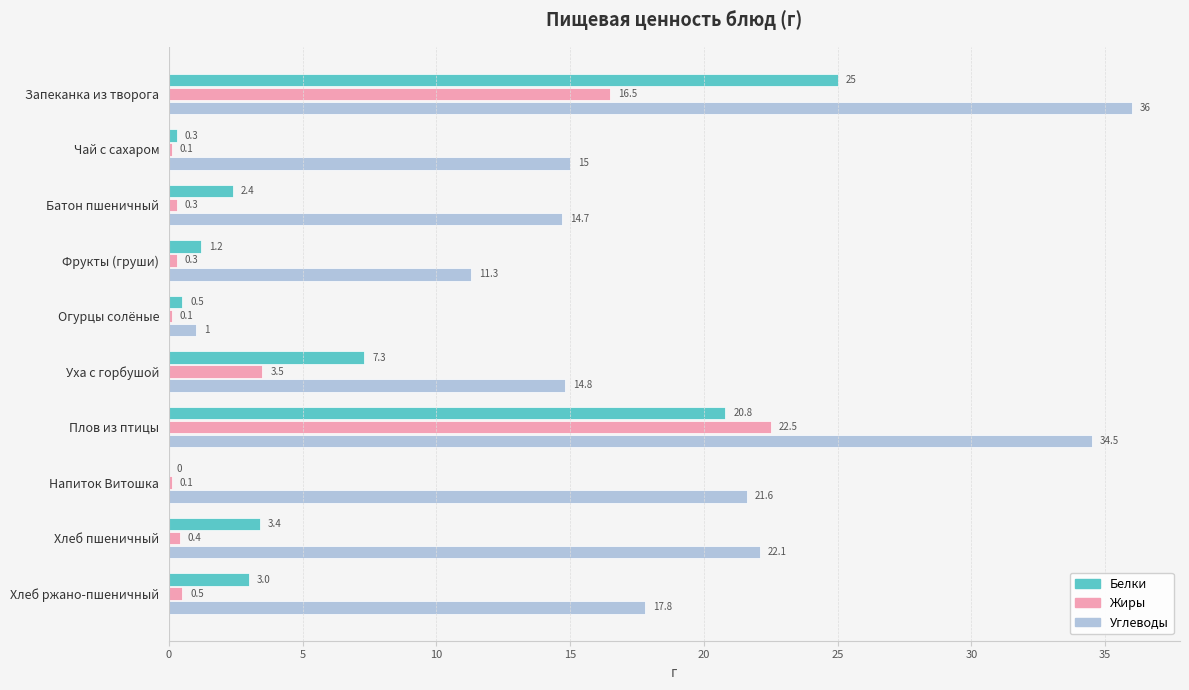

Is it true that Углеводы equals 14.8 at Уха с горбушой?

True